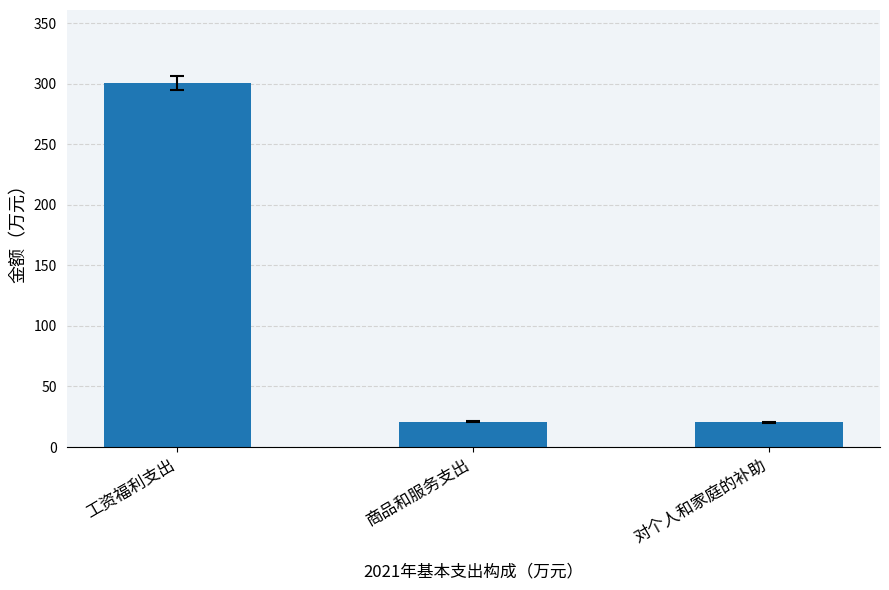

What is the greatest value displayed?

300.6